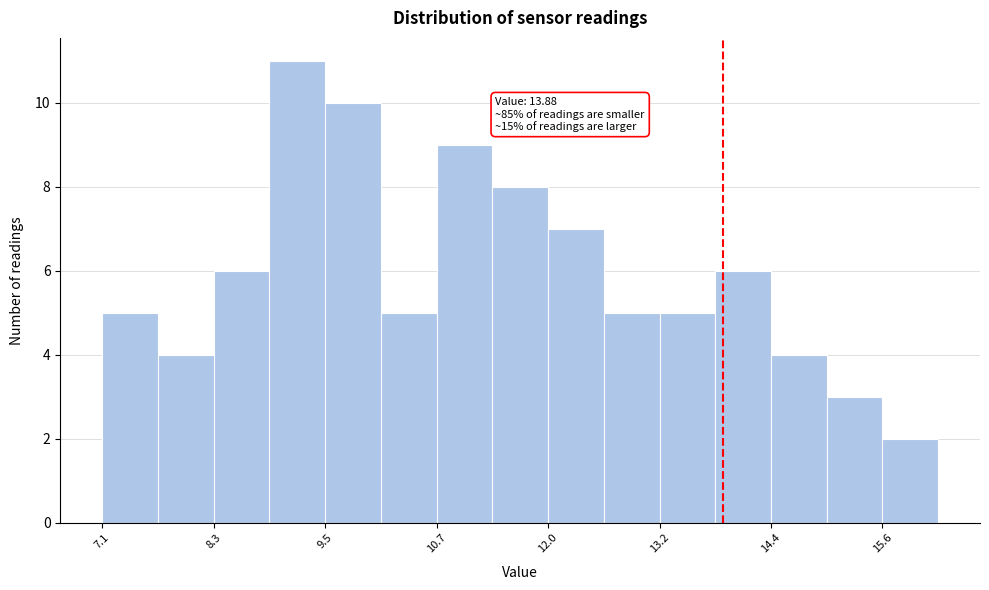

Around what value on the x-axis is the tallest bar? Give the approximate position of its centre, as read against the axis.

9.2